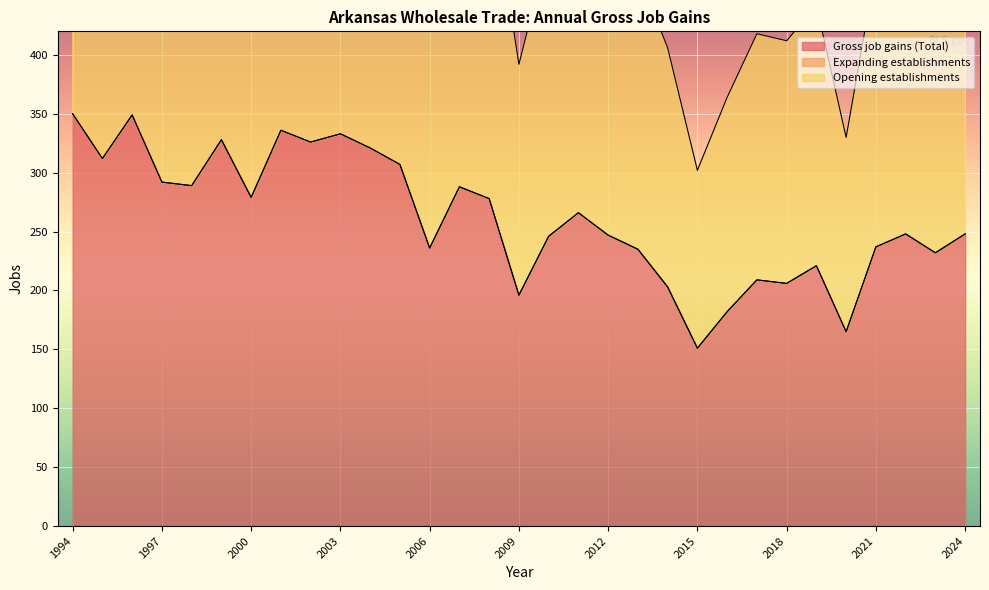

Between 2010 and 2018, which is larger?

2010